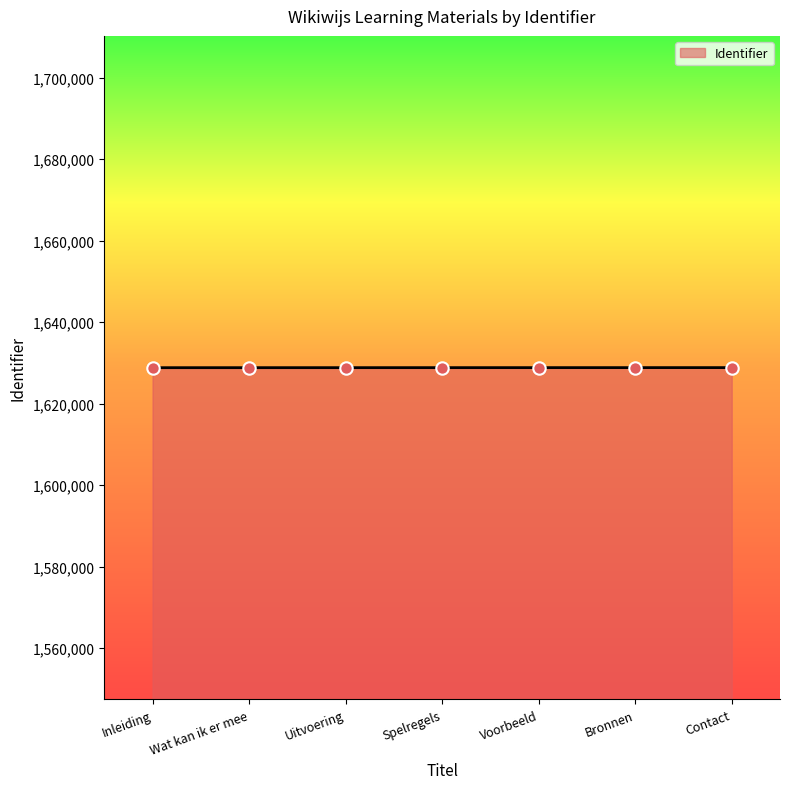

What is the change in value from Inleiding to Spelregels?

+10